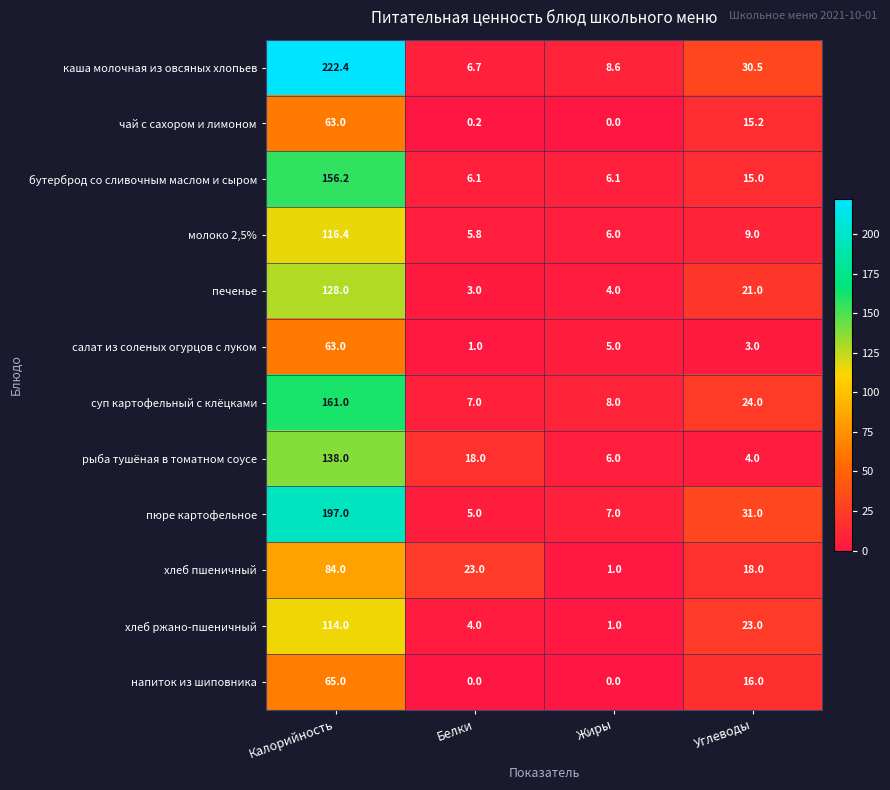

What is the difference between the highest and lowest values at Жиры?

8.6